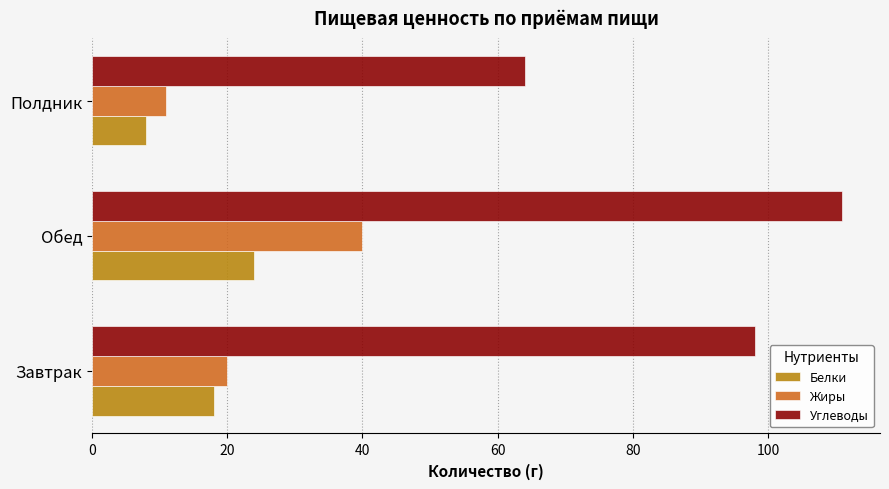

What is the difference between the maximum and minimum values in the Жиры series?

29